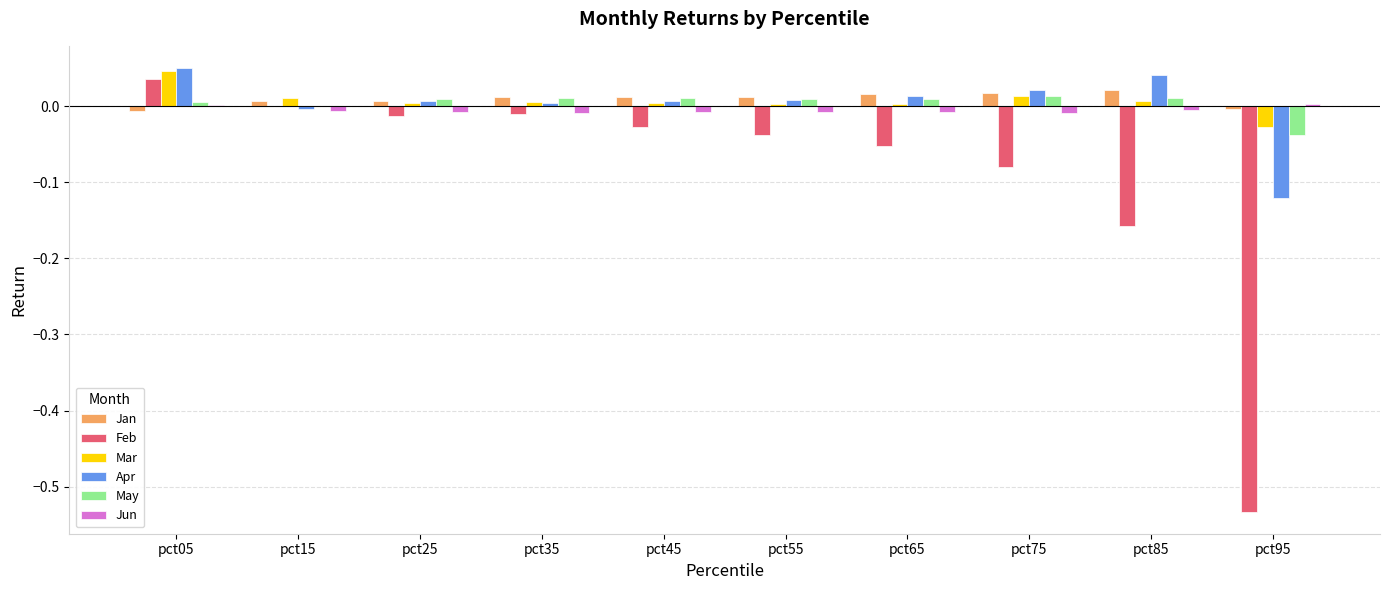

Between pct35 and pct45, which series saw the biggest shift?

Feb